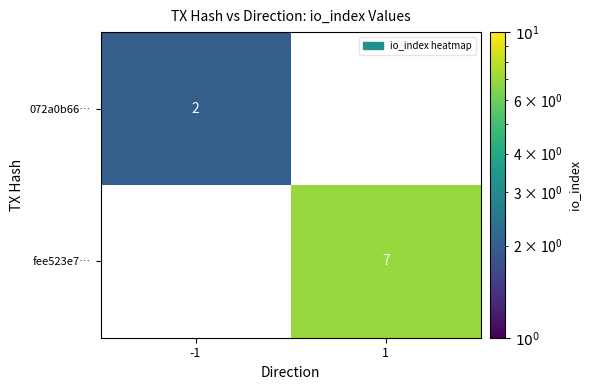

Reading left to right, list all the values displayed in this chart.

072a0b66…: 2	0
fee523e7…: 0	7